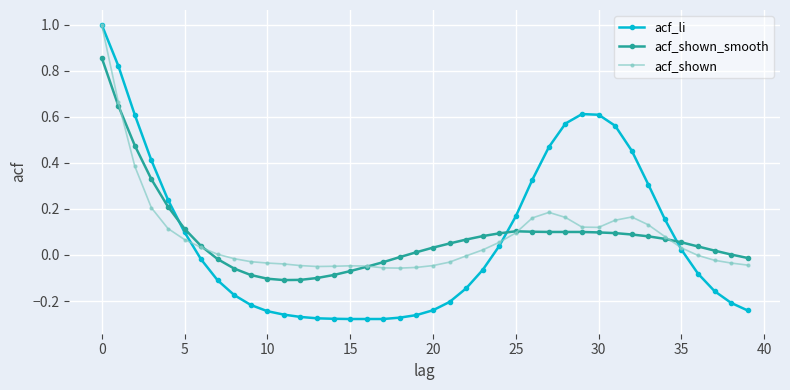

What is the greatest value displayed?

1.0